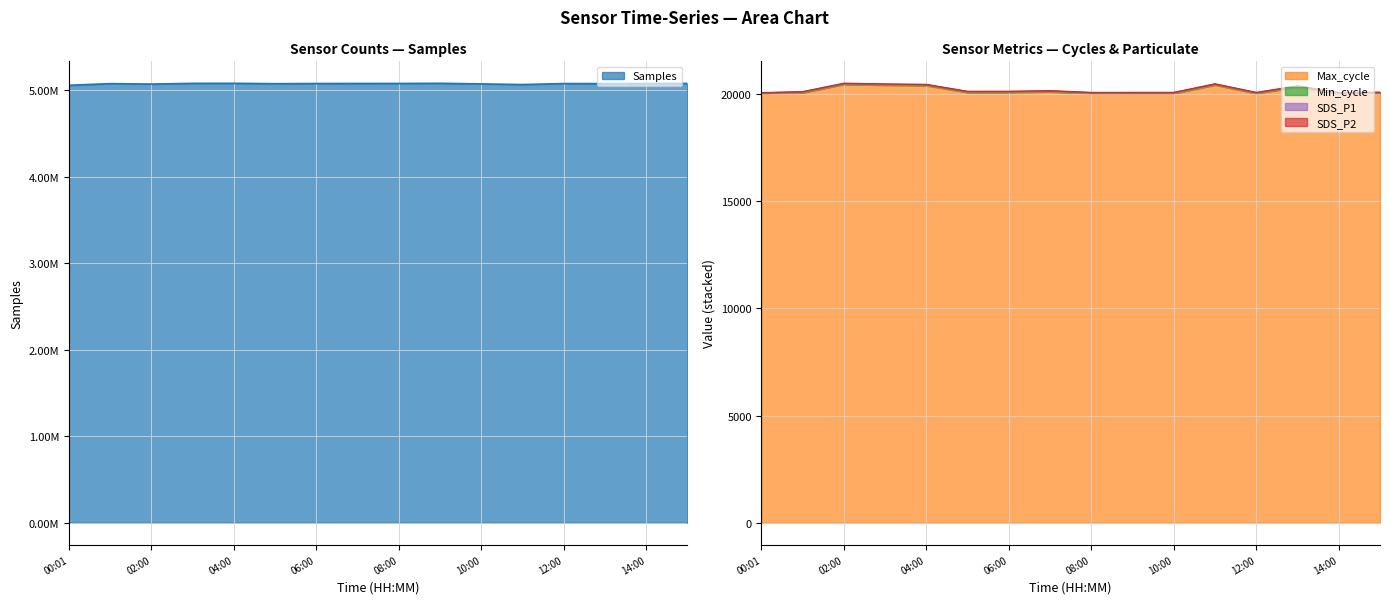

Where is the first local minimum for Max_cycle?

05:00